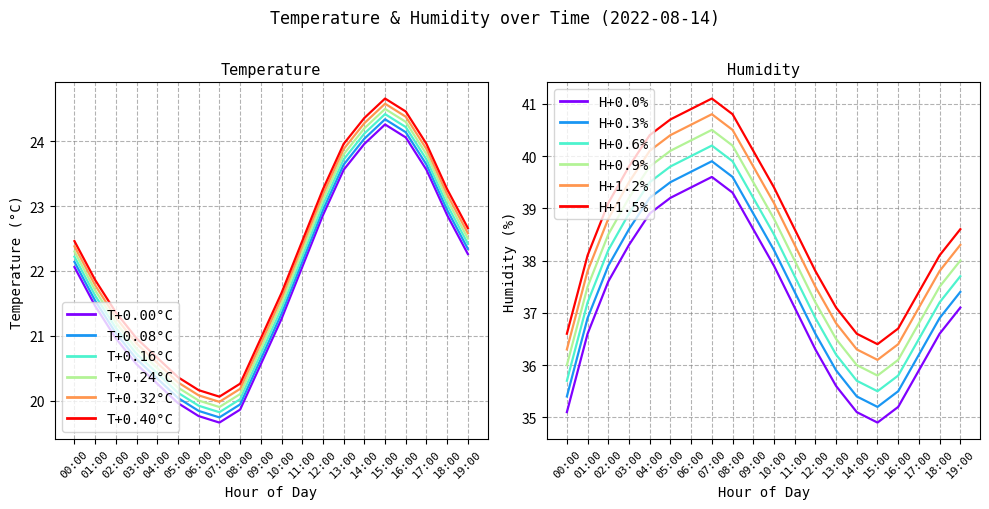

True or false: hum offset 0 and temp offset 0 intersect in this chart.

False